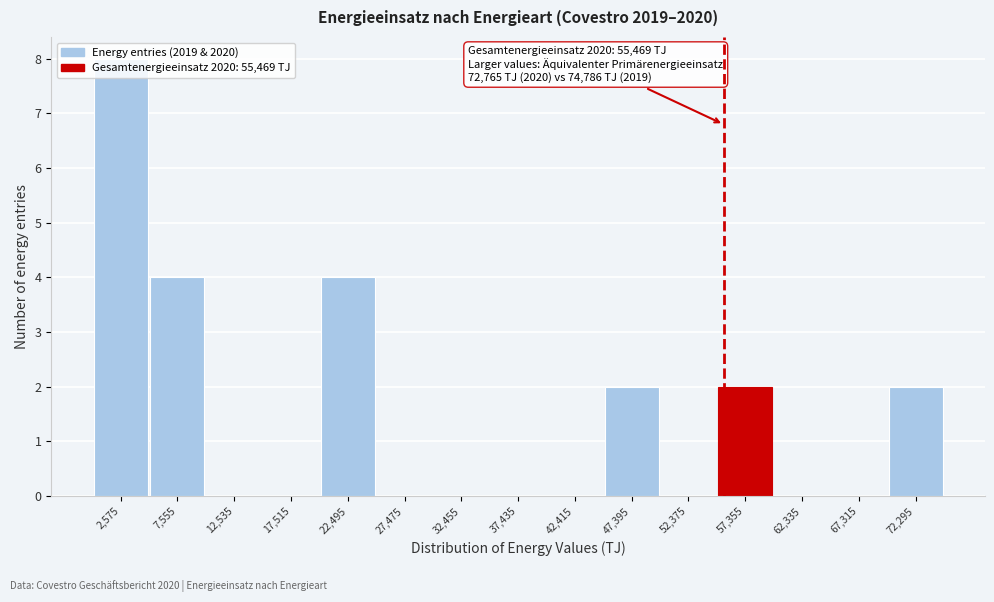

Over which range of the x-axis is the bar tallest?

0 to 5000